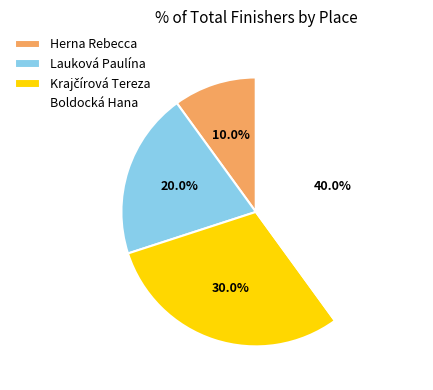

Which has a higher value, Herna Rebecca or Boldocká Hana?

Boldocká Hana